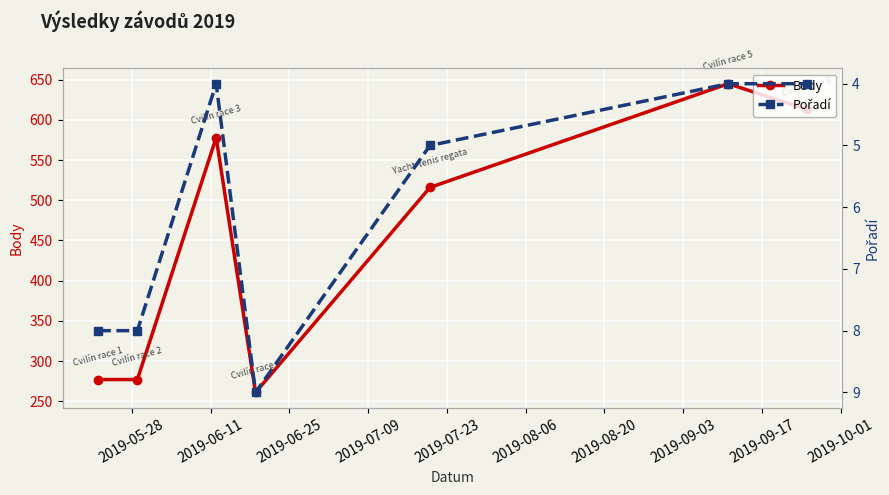

True or false: Body and Pořadí cross at least once.

False